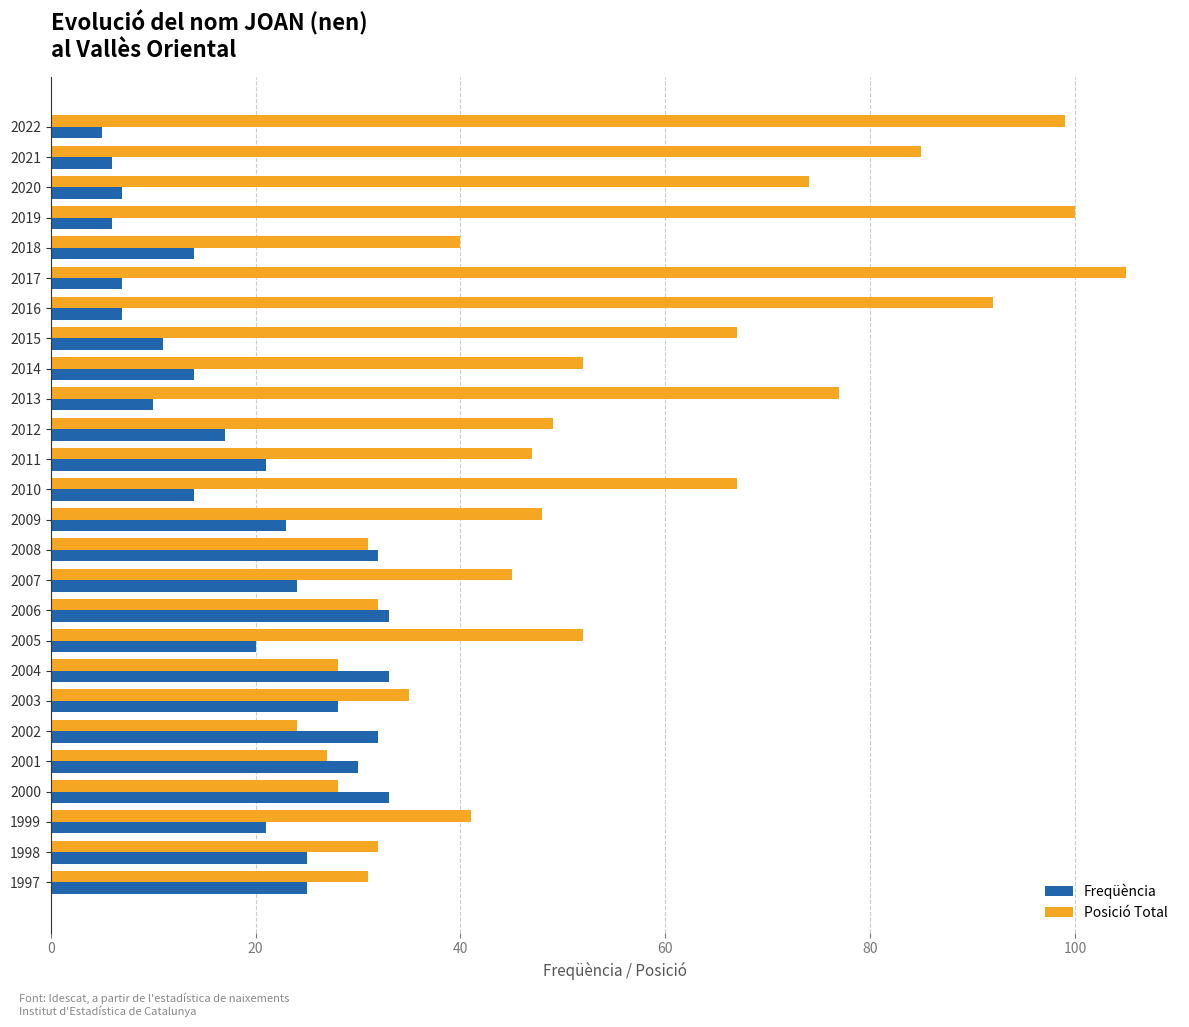

How many values in the Freqüència series are below 21?

13